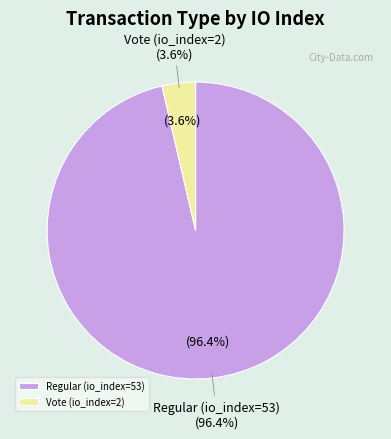

Is Regular (io_index=53) the majority of the pie?

Yes